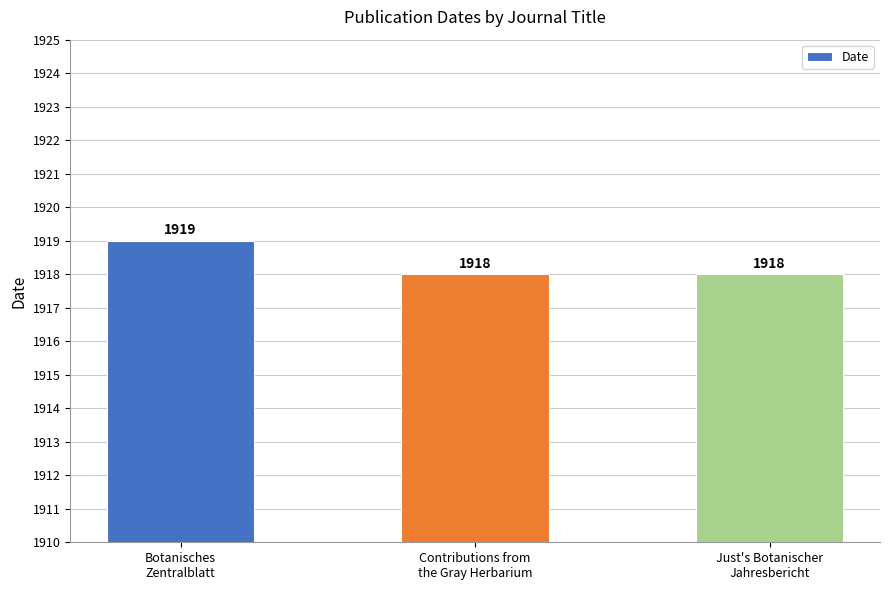

How many values are between 1918 and 1919?

3